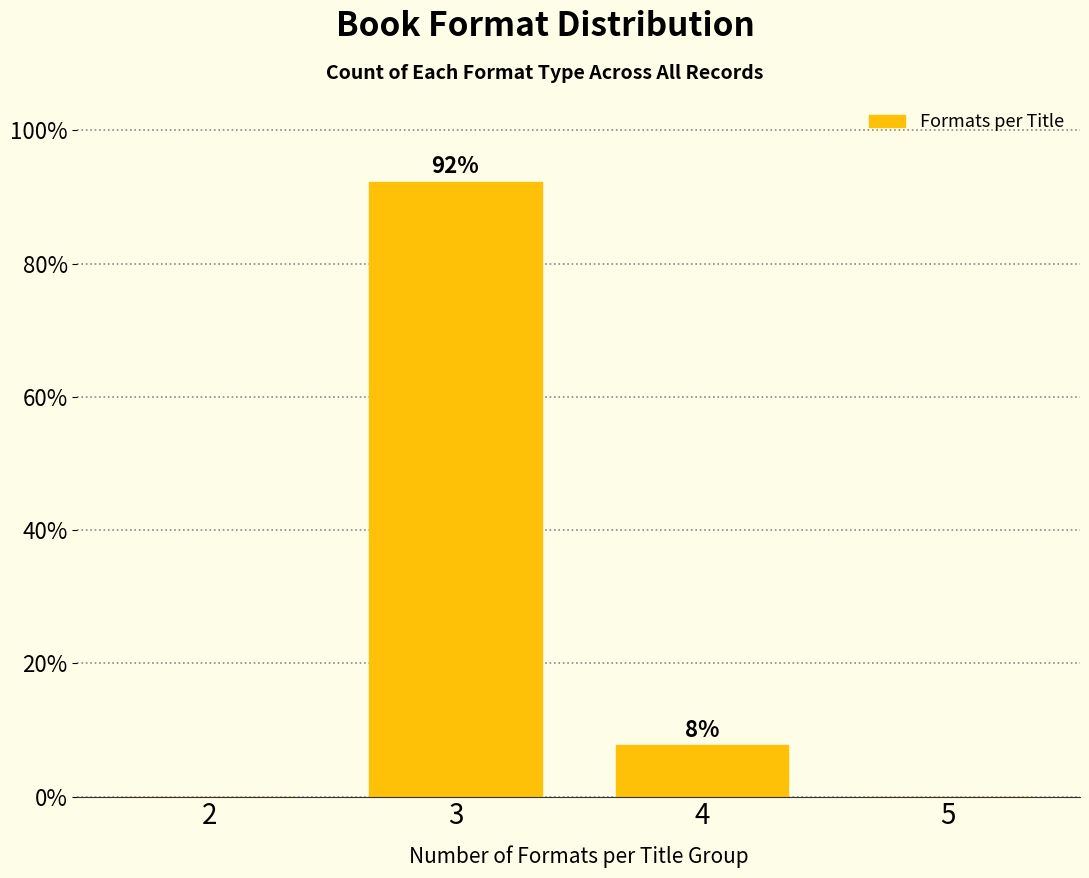

Between 3 and 4, which is larger?

3